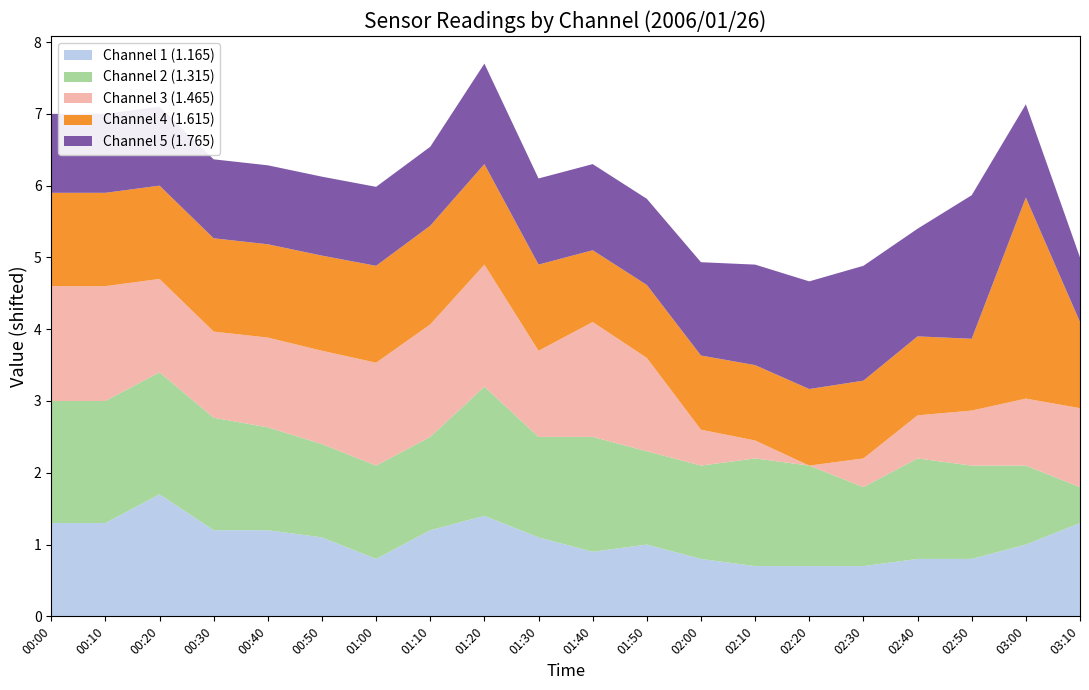

True or false: Channel 1 (1.165) has a value of 0.8 at 02:40.

True